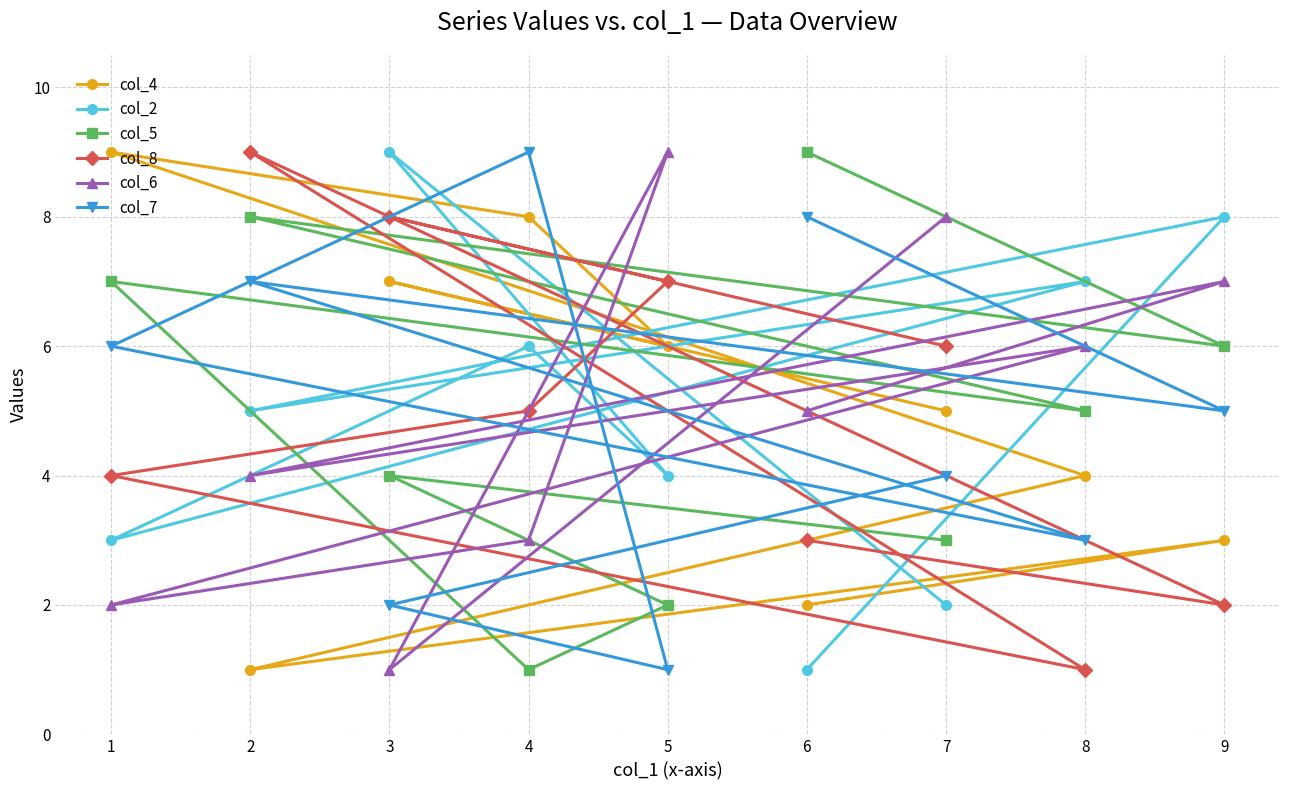

Which has a higher value, 3 or 9?

3